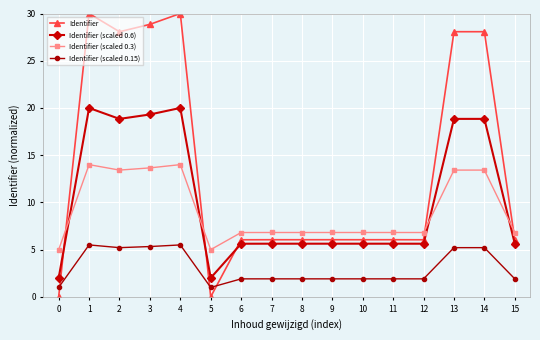

Which series changed the most between 1 and 11?

Identifier